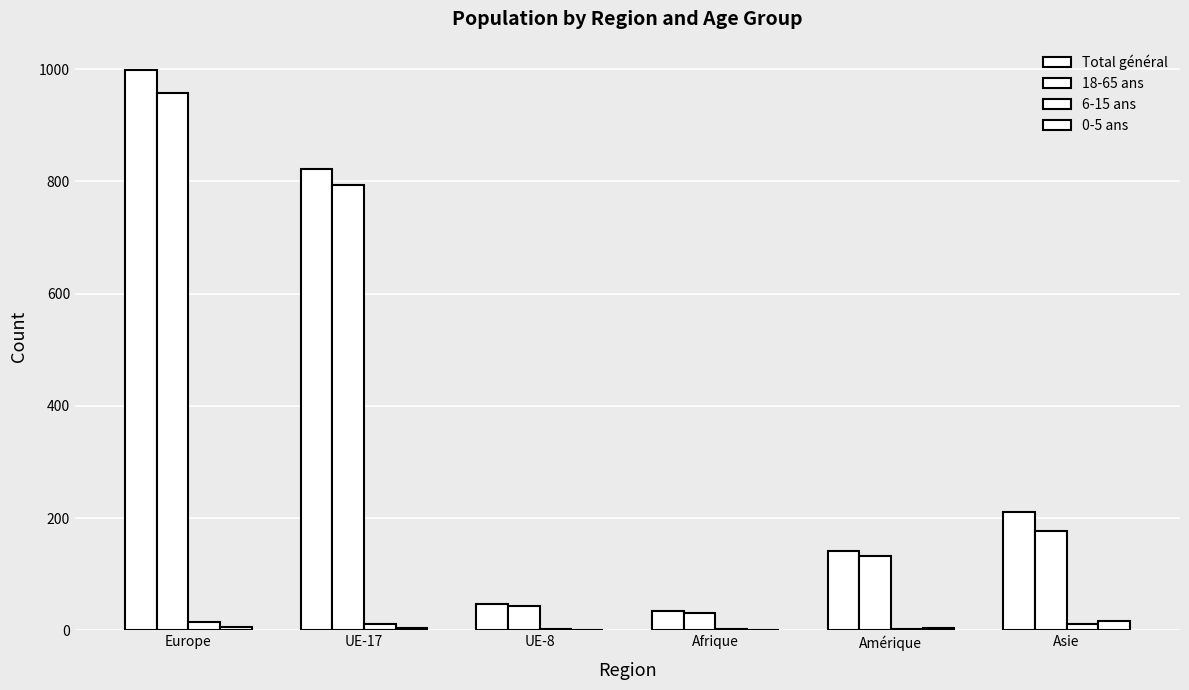

Are the bars grouped side by side (vs. stacked)?

Yes